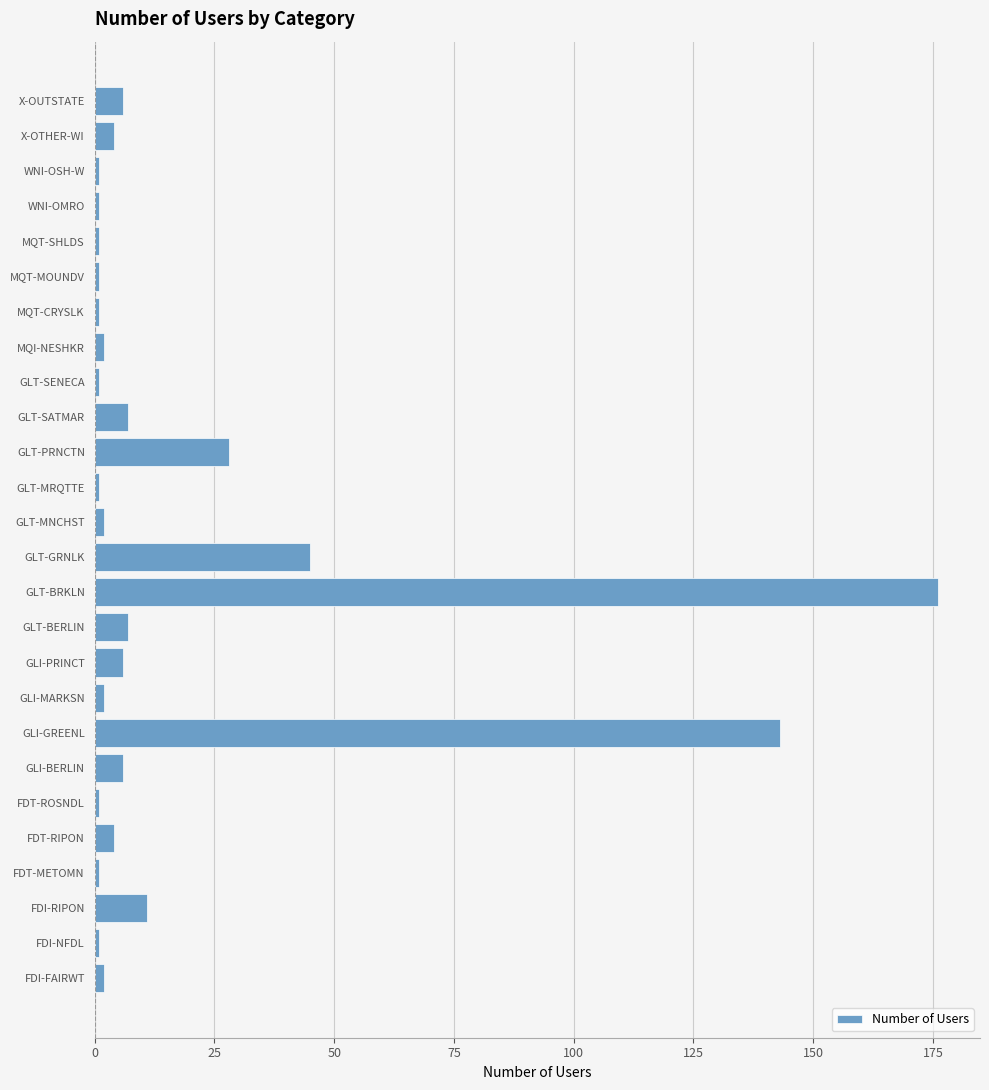

The value at GLI-GREENL is 143. True or false?

True